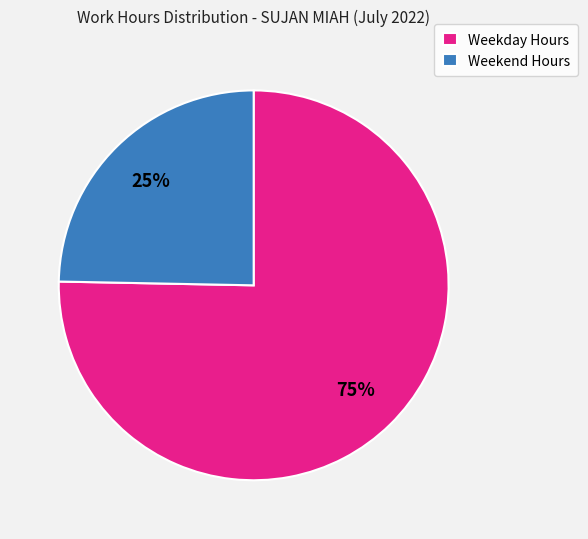

Between Weekend Hours and Weekday Hours, which is larger?

Weekday Hours